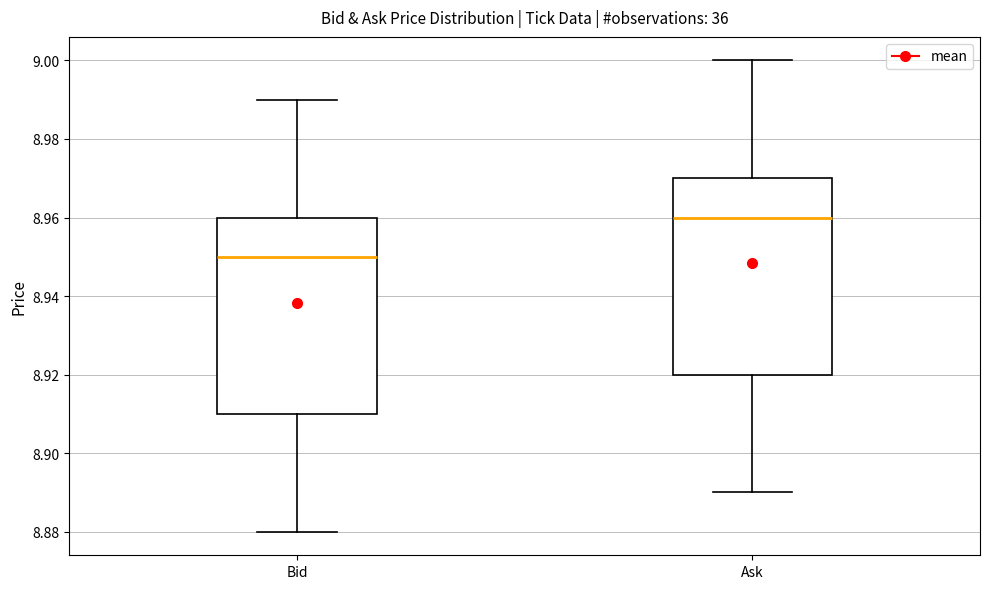

Where does the lower whisker of the box for Bid end on the y-axis? The values are not printed on the chart, so give them approximately, as read against the axis.

8.88